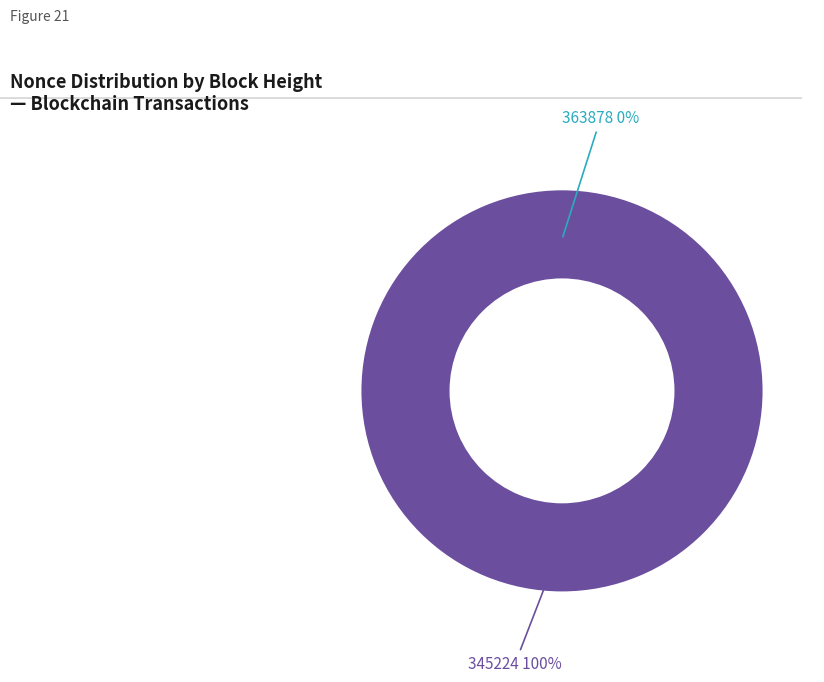

To the nearest percent, what percentage of the pie is 345224?

100%